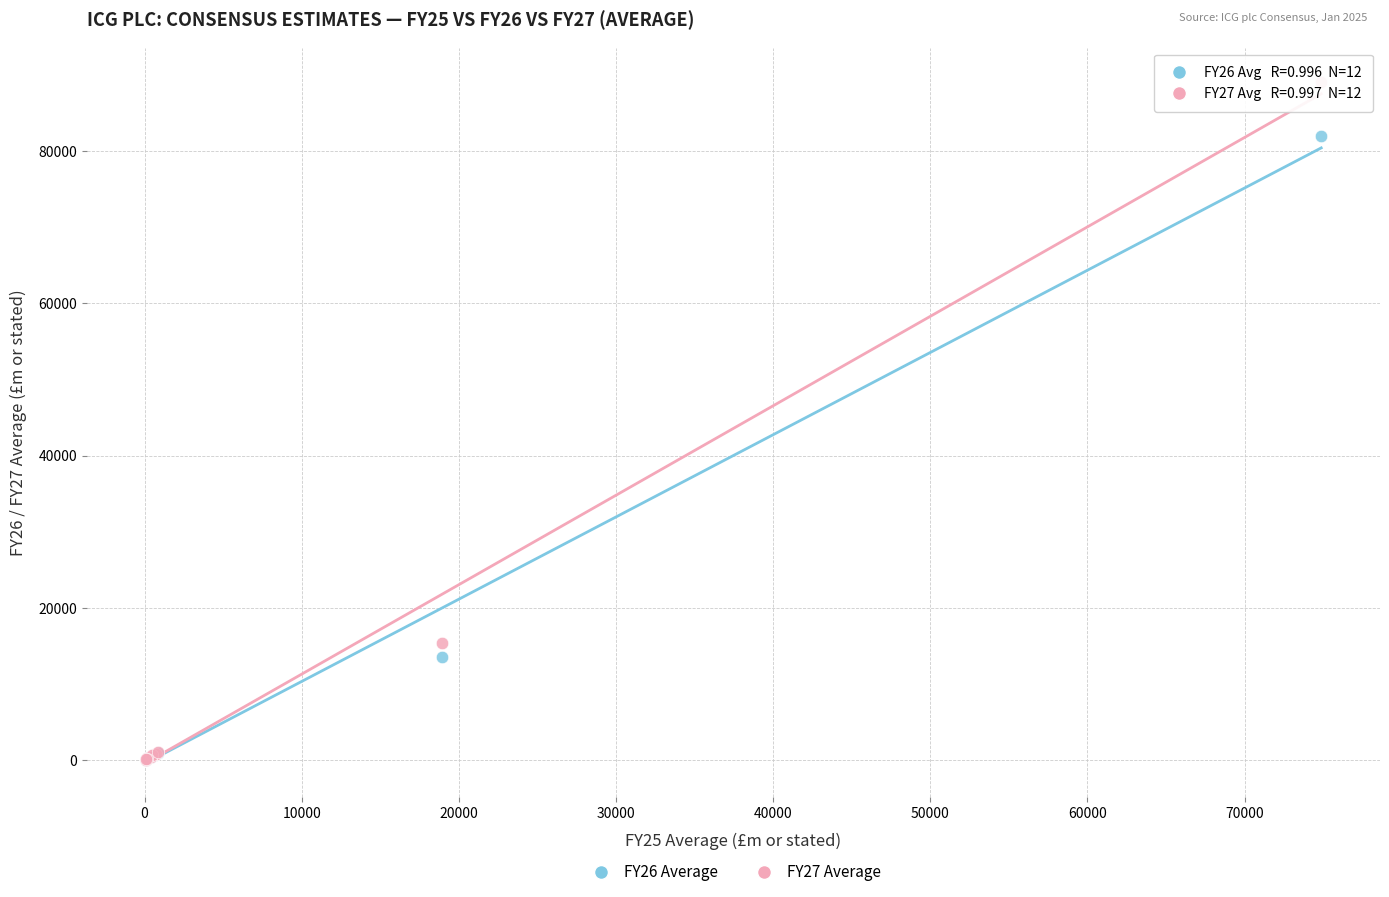

What are all the series names shown in the legend?

FY26 Average, FY27 Average